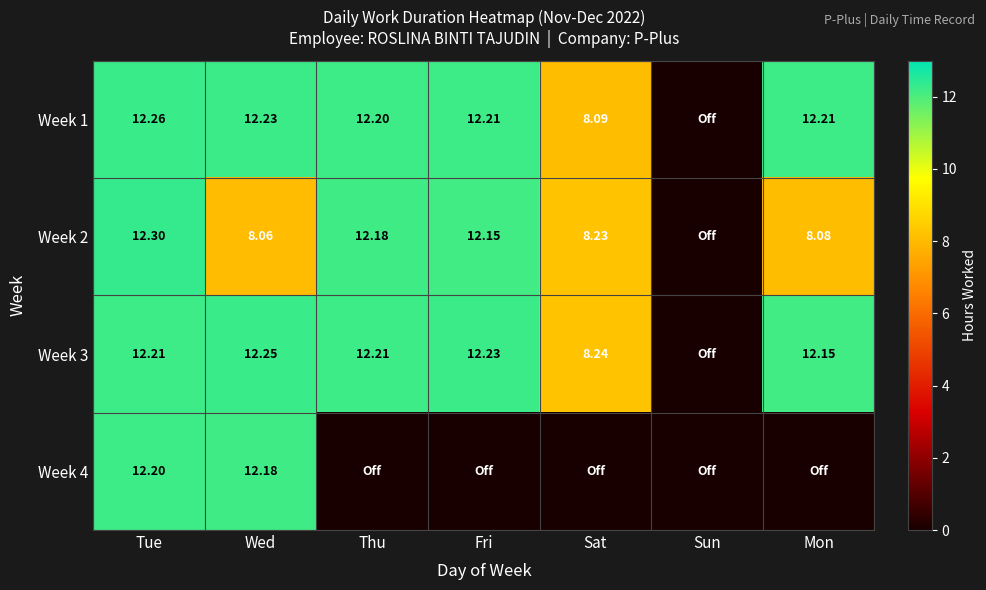

Which series has the widest spread of values?

Week 2